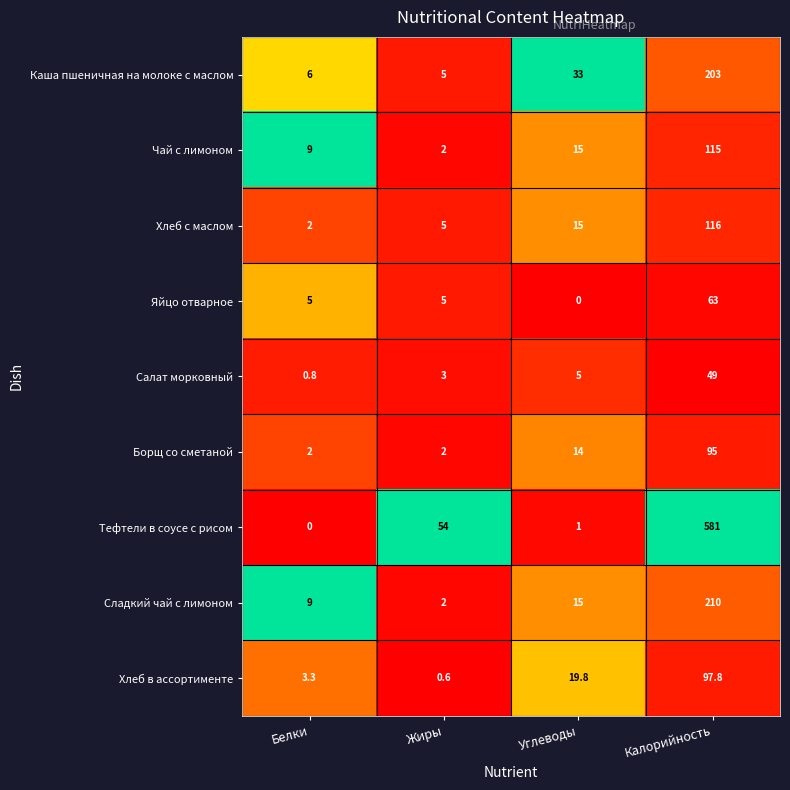

What is the difference between the highest and lowest values at Калорийность?

532.0